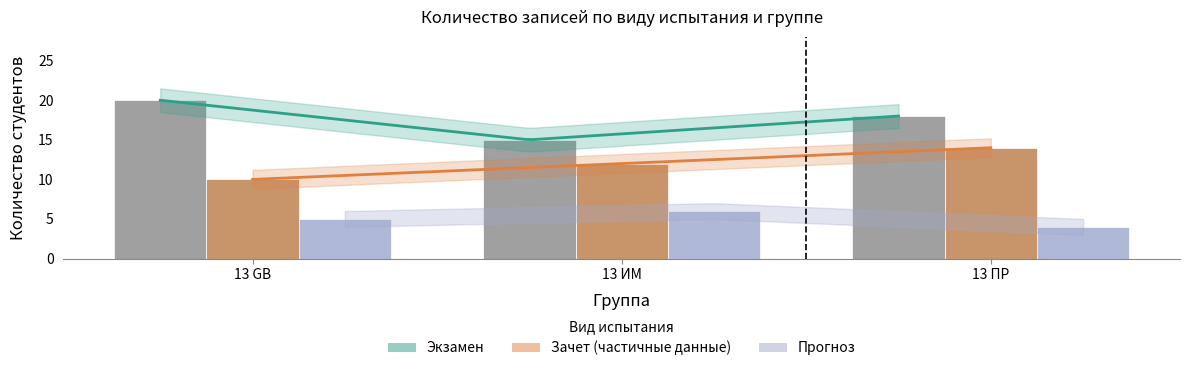

What is the approximate value of Зачет at 13 ПР?

14